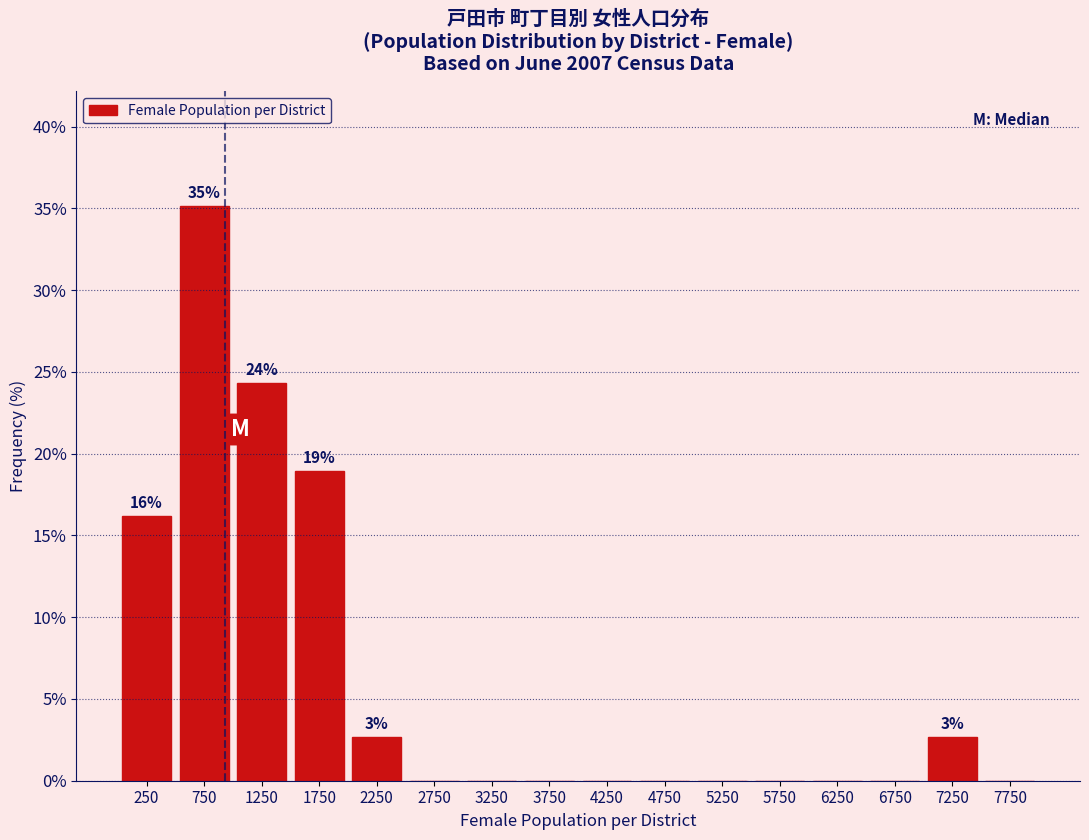

Which range on the x-axis has the tallest bar?

500 to 1000